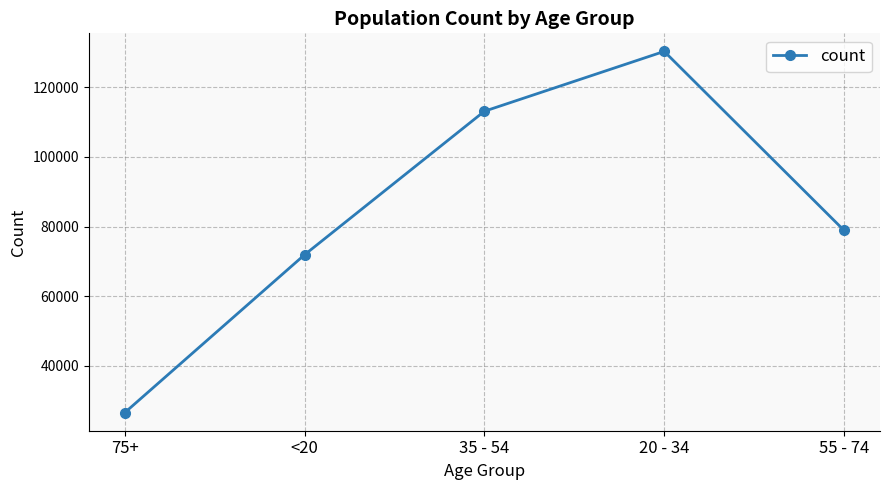

What is the label of the 3rd point from the right?

35 - 54